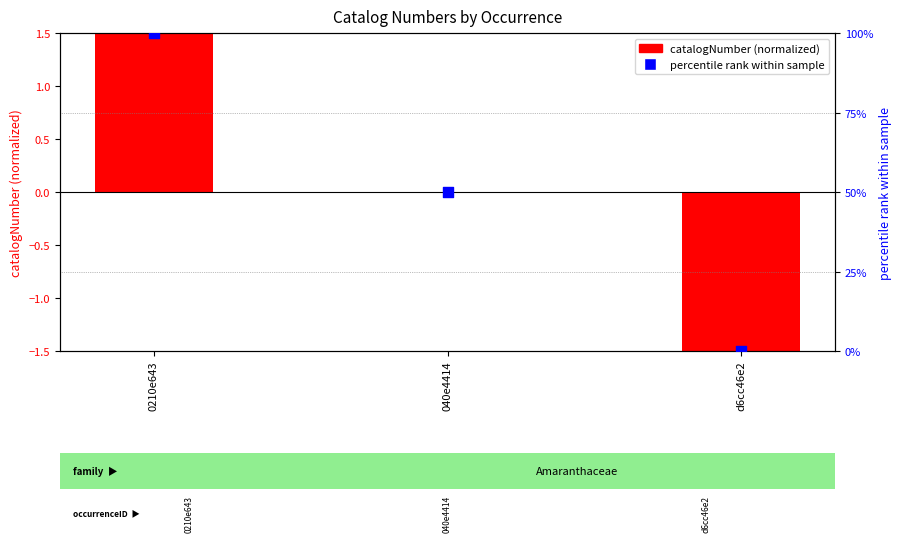

At how many categories does at least one series exceed 41?

2